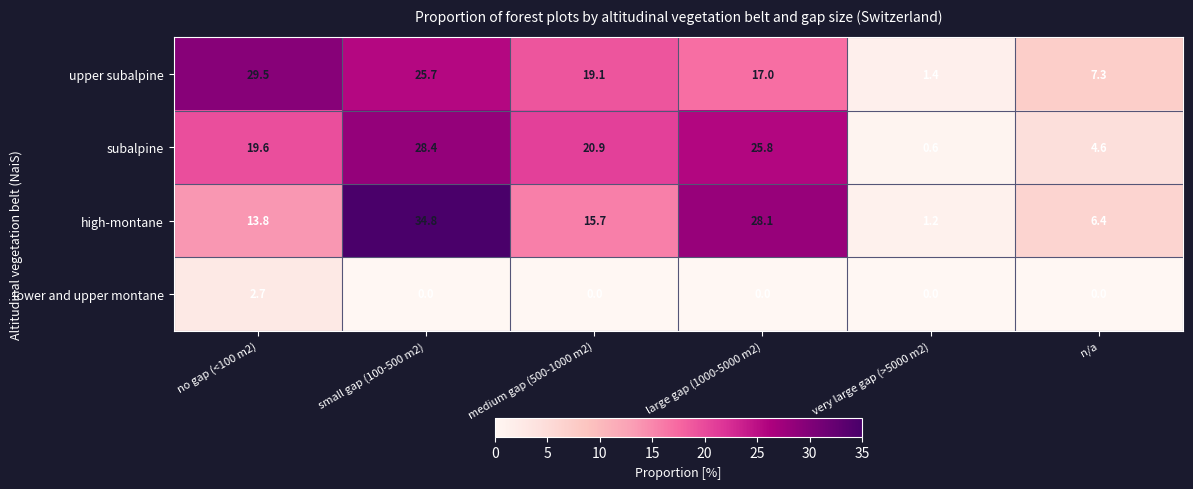

Where is high-montane nearest to the value 18?

medium gap (500-1000 m2)